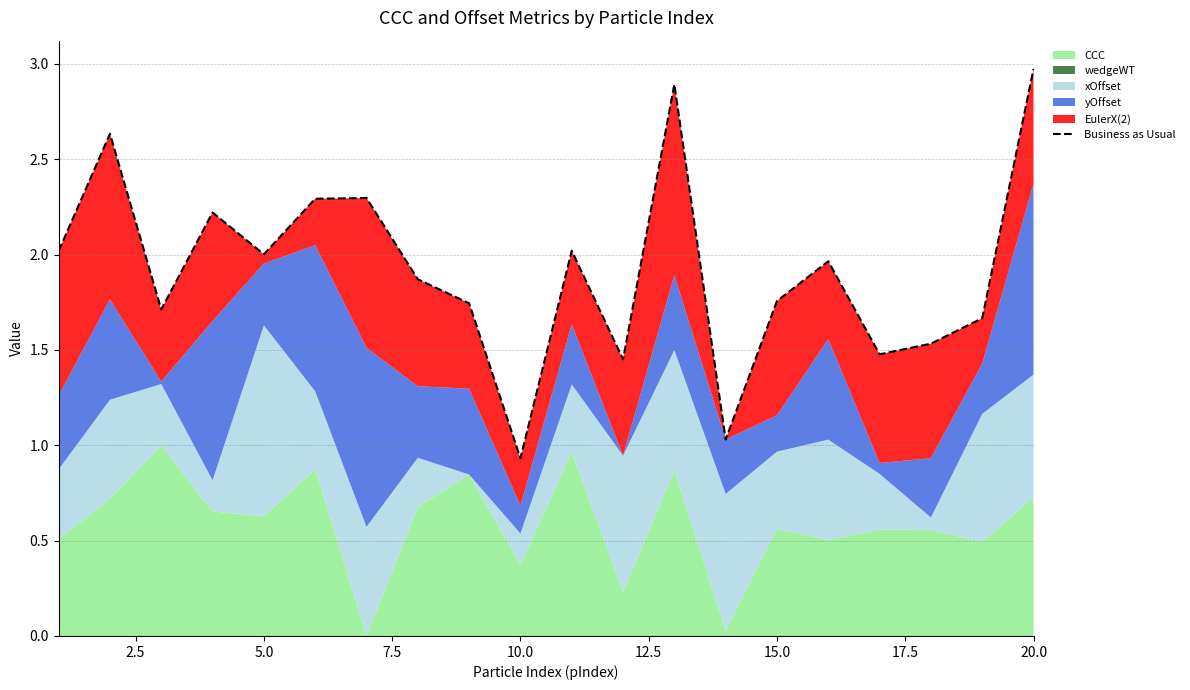

The chart shows a value of 0.9 at 10.0. True or false?

True